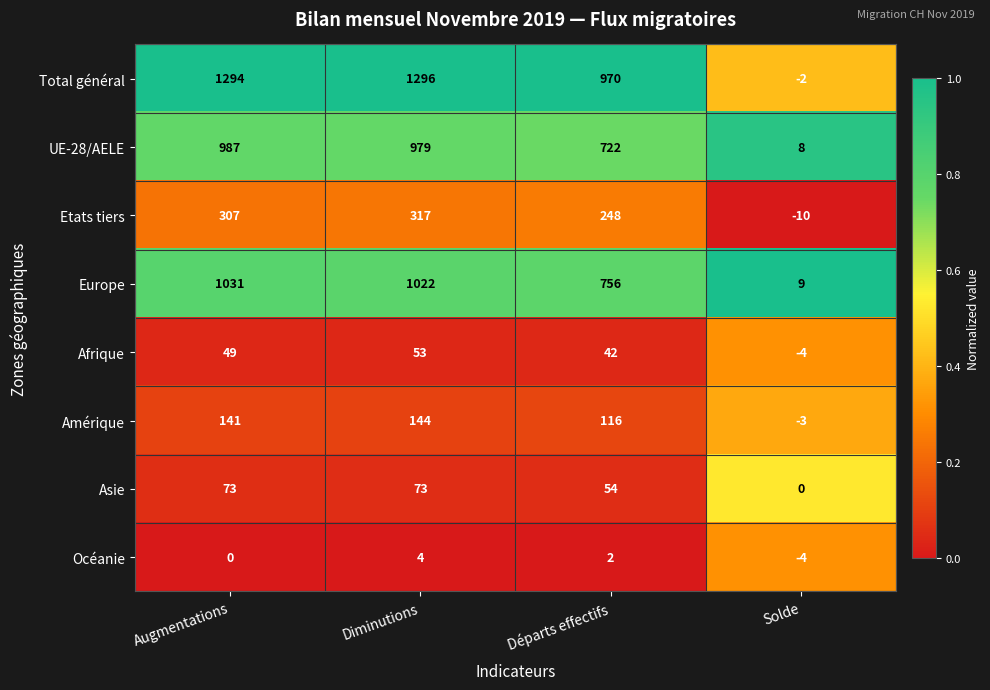

What is the approximate value of Amérique at Solde, to the nearest 5?

-5